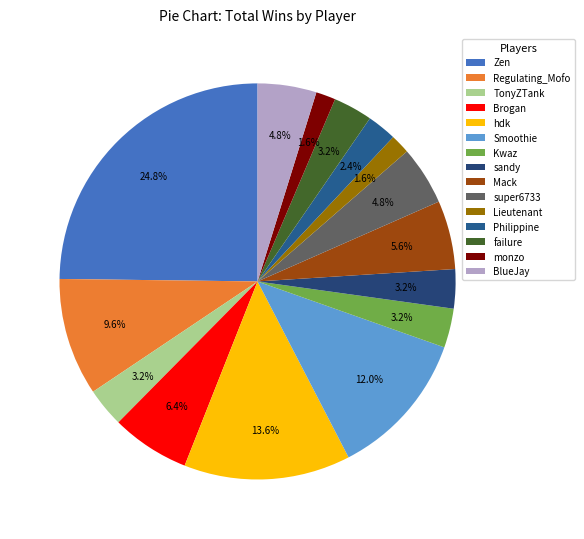

Is the sum of Lieutenant and monzo greater than half?

No